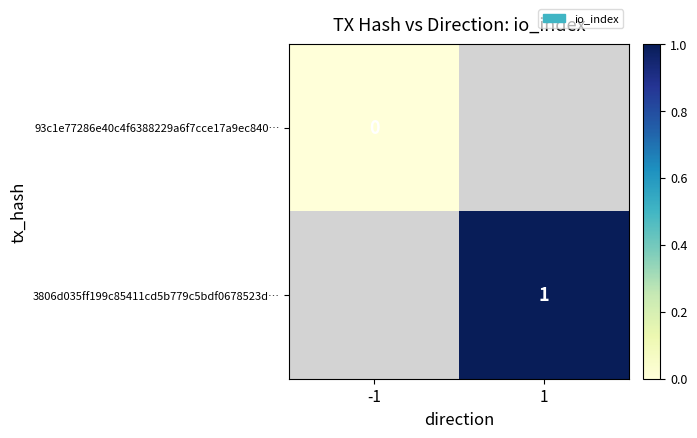

How many categories are shown in the chart?

2